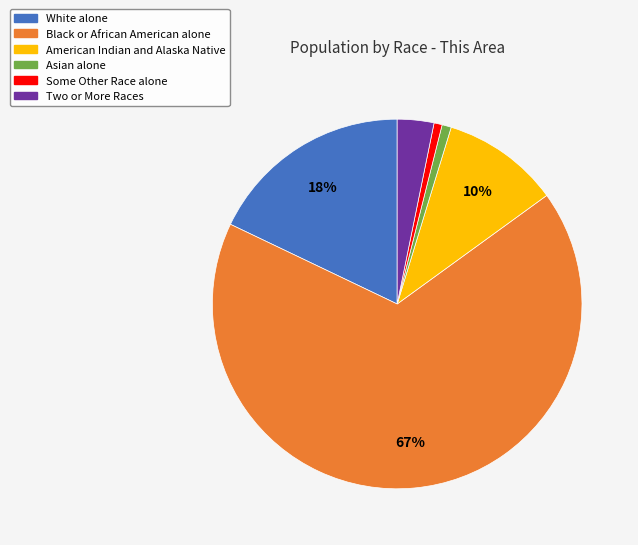

To the nearest percent, what is the difference between the Asian alone and American Indian and Alaska Native slice percentages?

9%